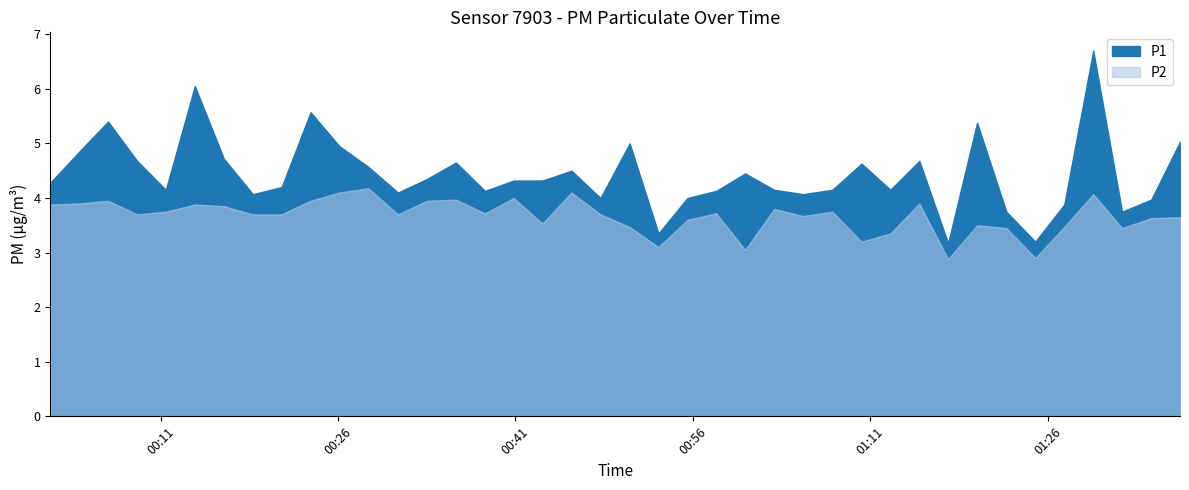

How many interior local valleys does the P1 series have?

11